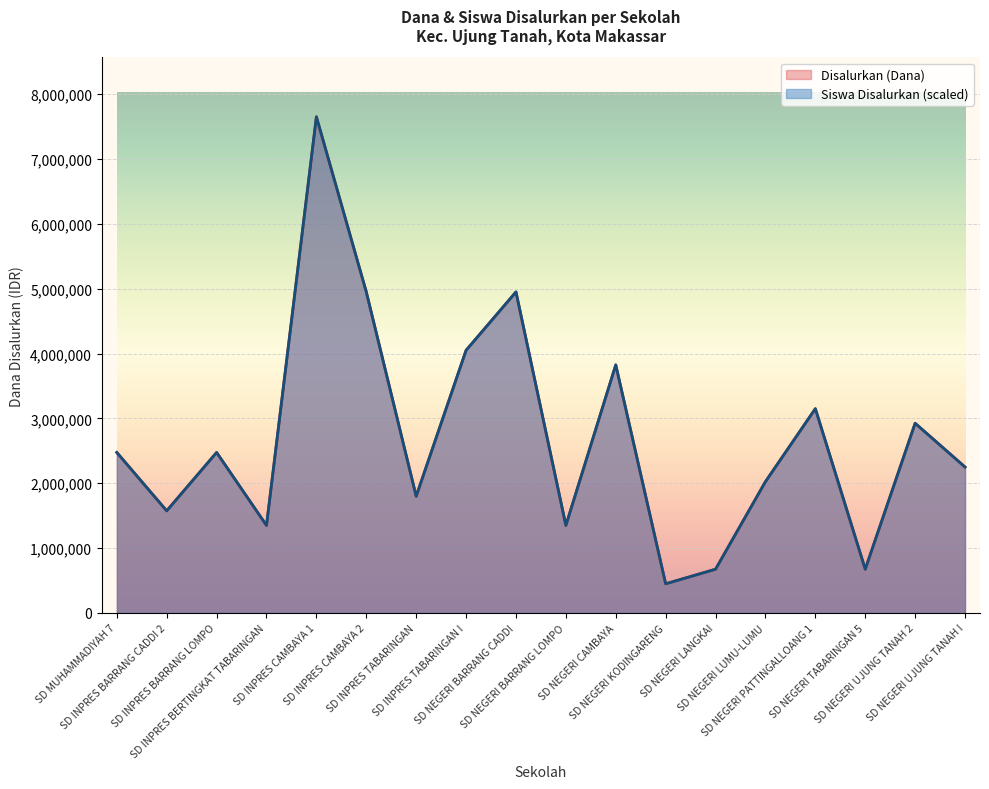

In Siswa Disalurkan, how many points are higher than both neighbors (excluding endpoints)?

6